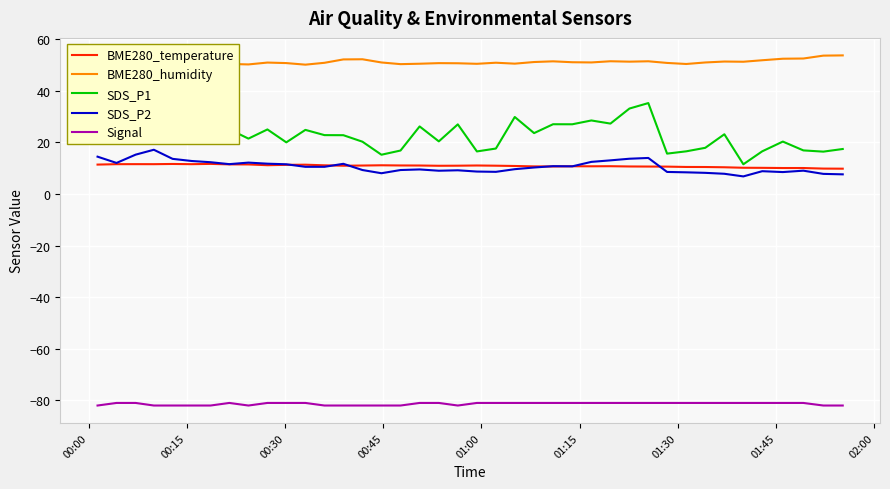

True or false: SDS_P1 and SDS_P2 cross at least once.

False